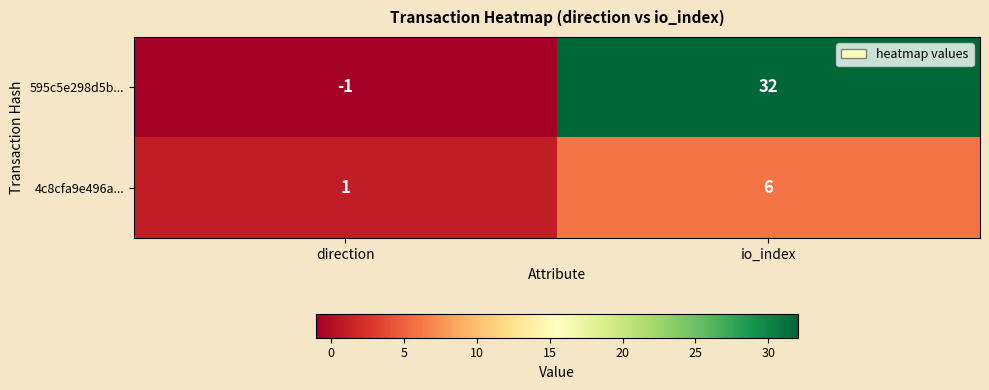

The value of 4c8cfa9e496a... at io_index is 6. True or false?

True